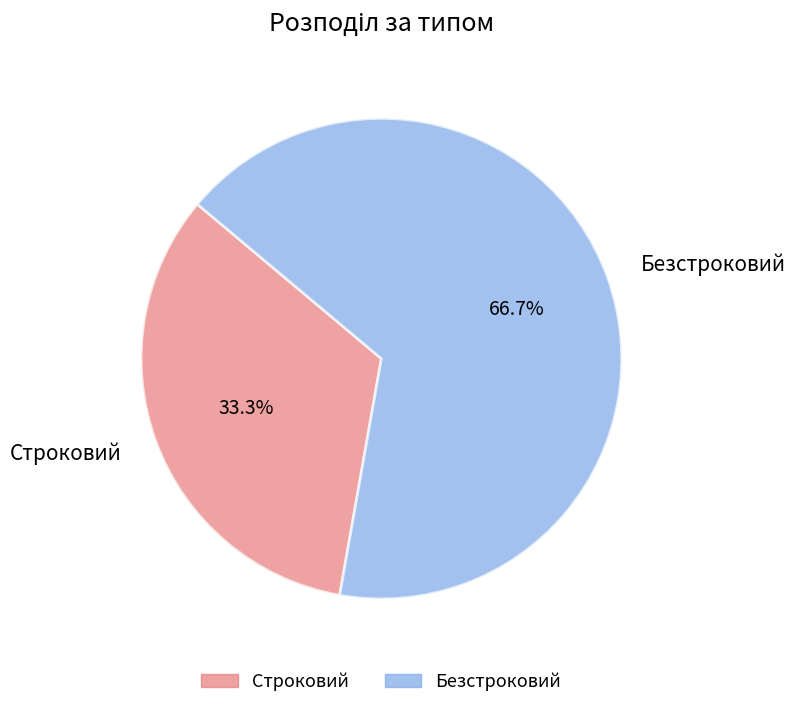

How many segments does this pie chart have?

2